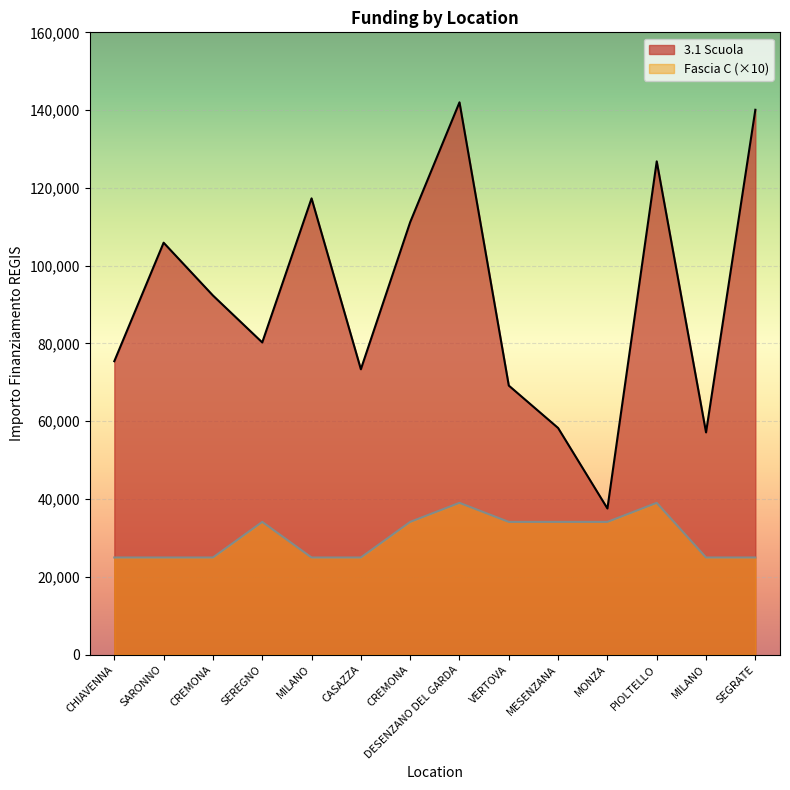

At which label does 3.1 Scuola first exceed 92341?

SARONNO